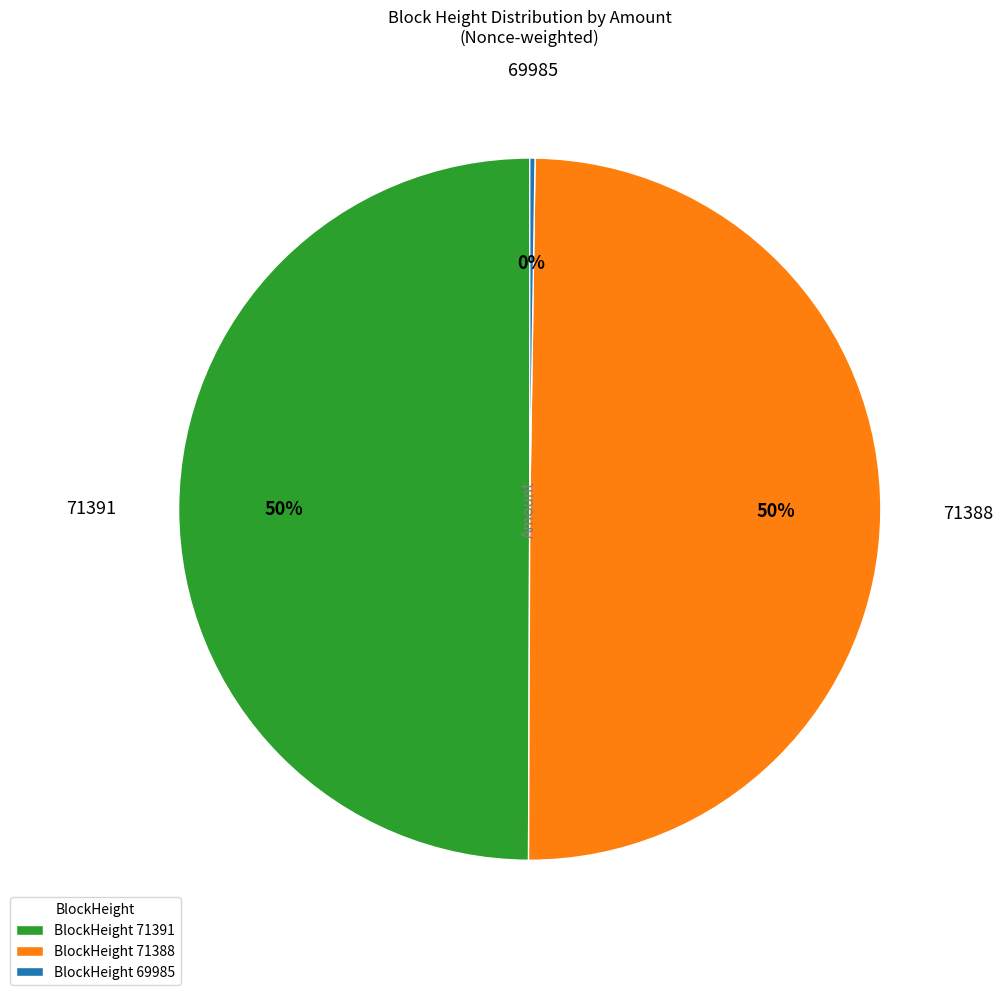

To the nearest percent, what is the average slice percentage?

33%